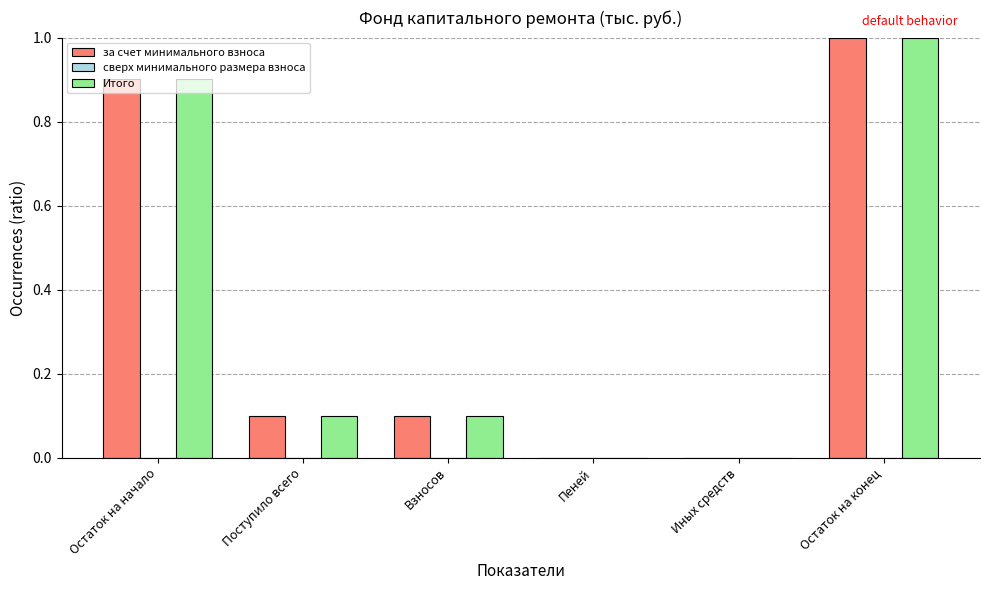

What is the total value across all series at Остаток на конец?

2.0